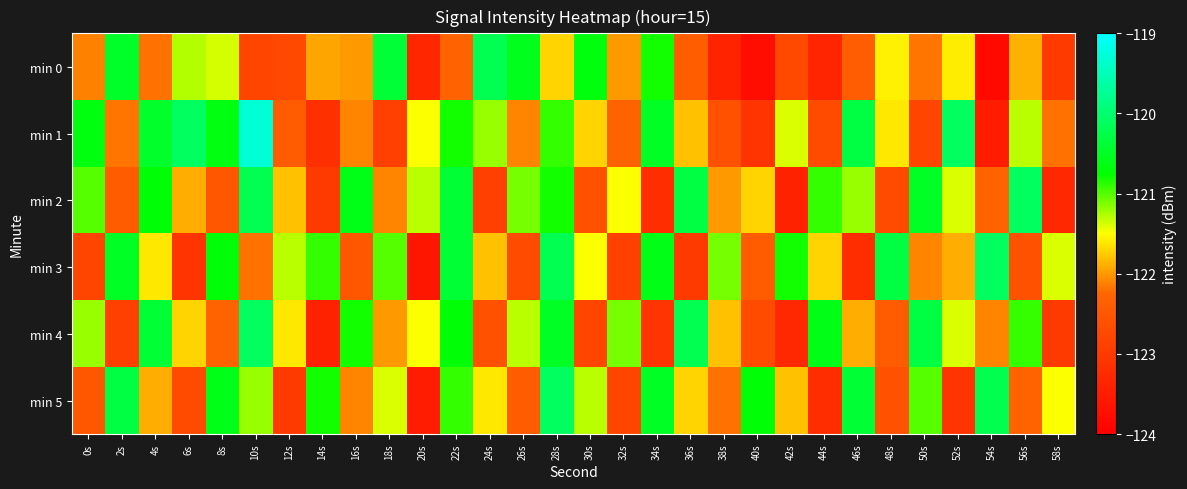

What is the total value across all series at 10s?

-725.8